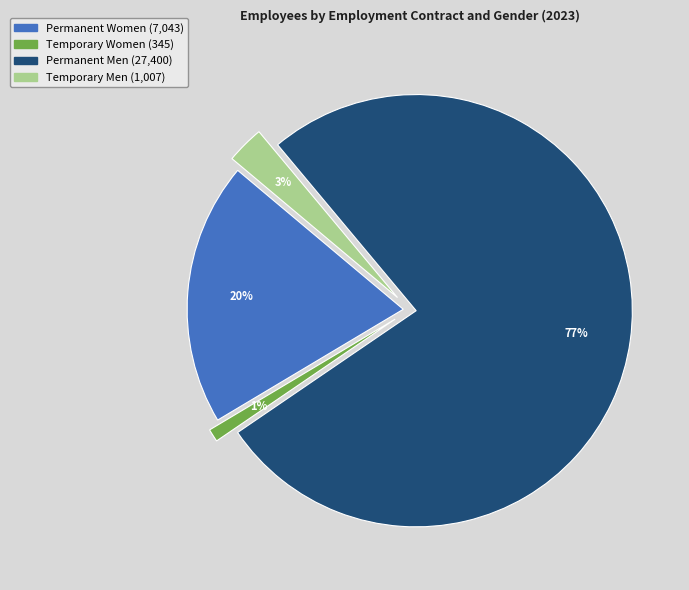

How many slices are in this pie chart?

4